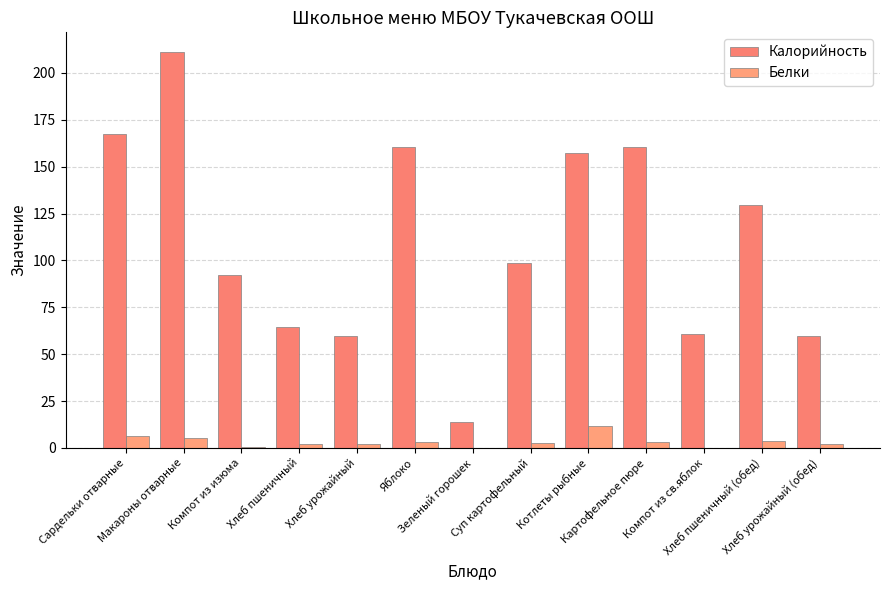

At which category does the chart reach its minimum across all series?

Зеленый горошек